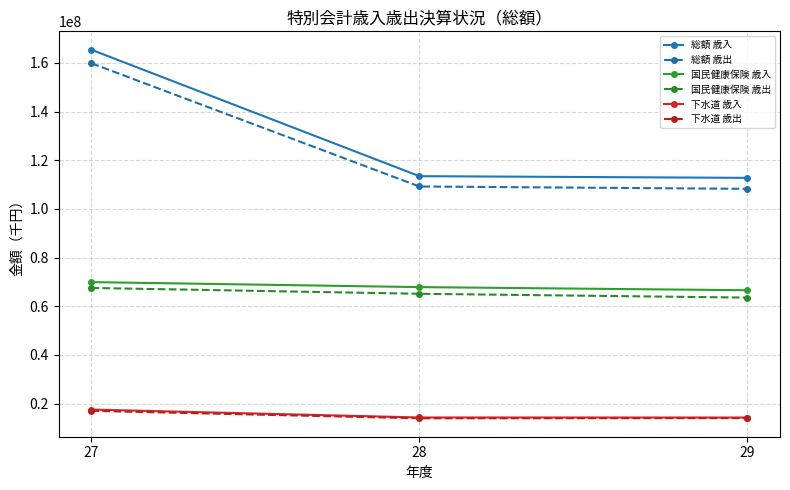

What is the difference between the 国民健康保険 歳入 values at 29 and 27?

3343766